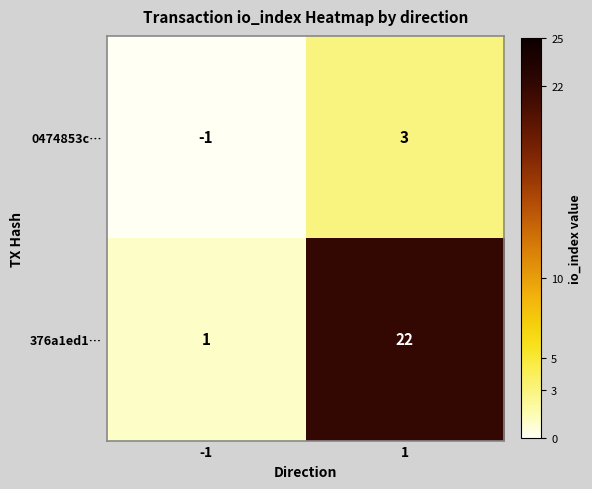

How many positive values does the 0474853c… series have?

1